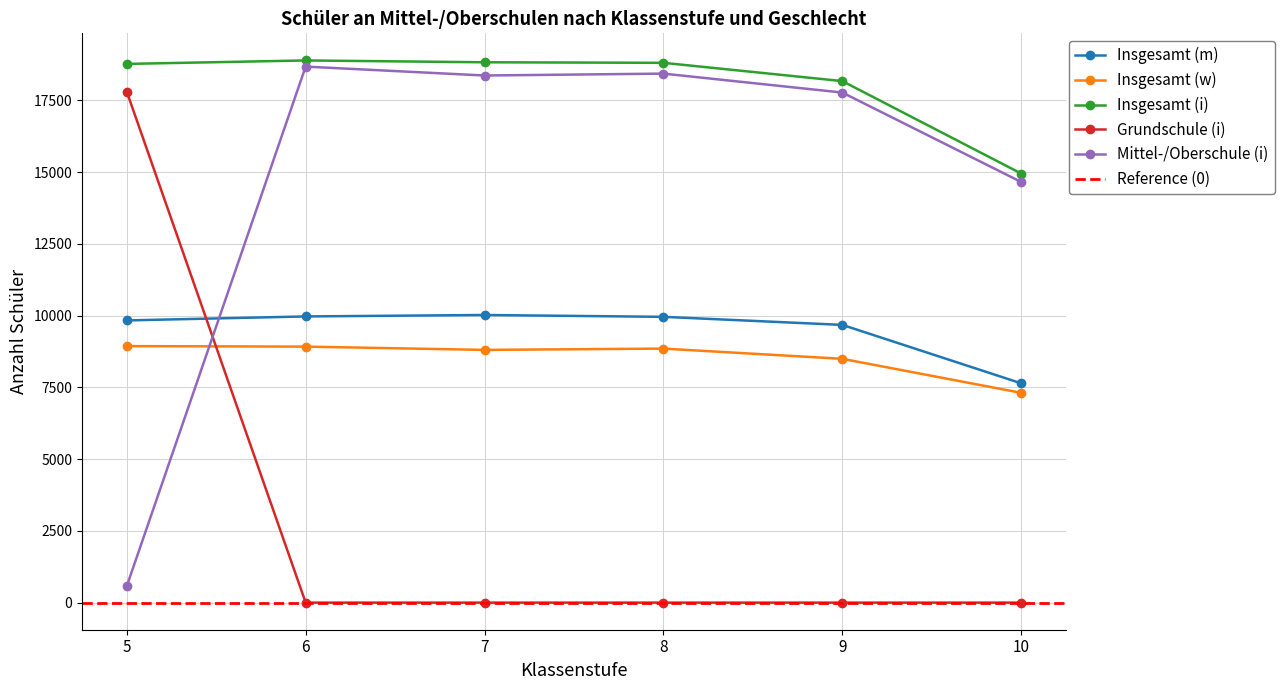

What is the sum of the Insgesamt (m) values at 10 and 6?

17611